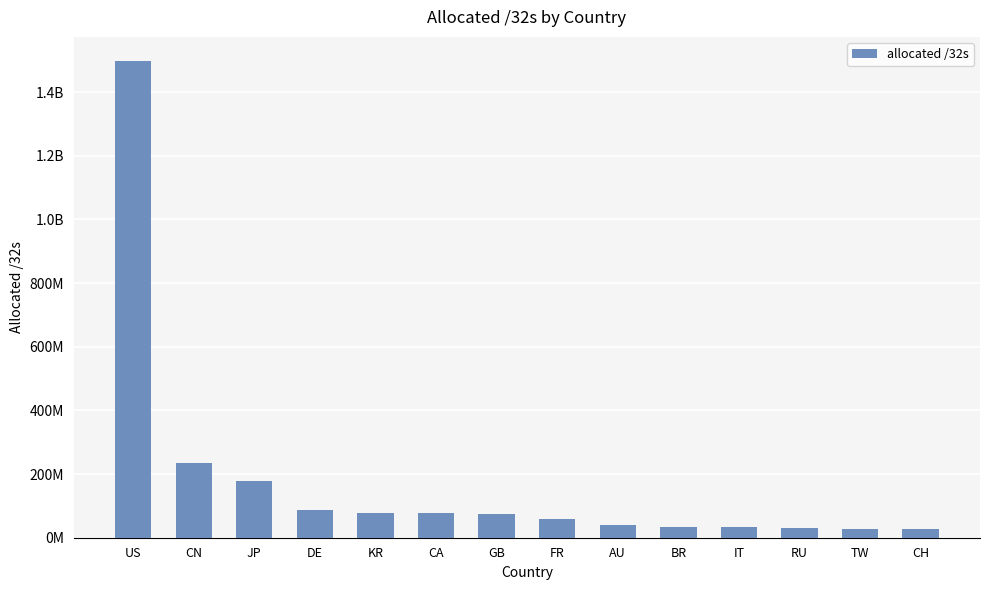

Does the chart contain stacked bars?

No